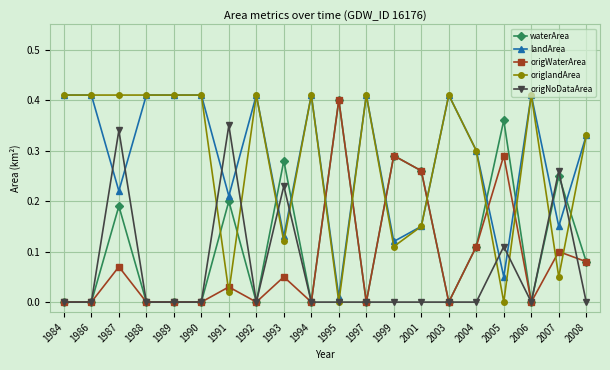

Between 1999 and 2004, which series saw the biggest shift?

origlandArea